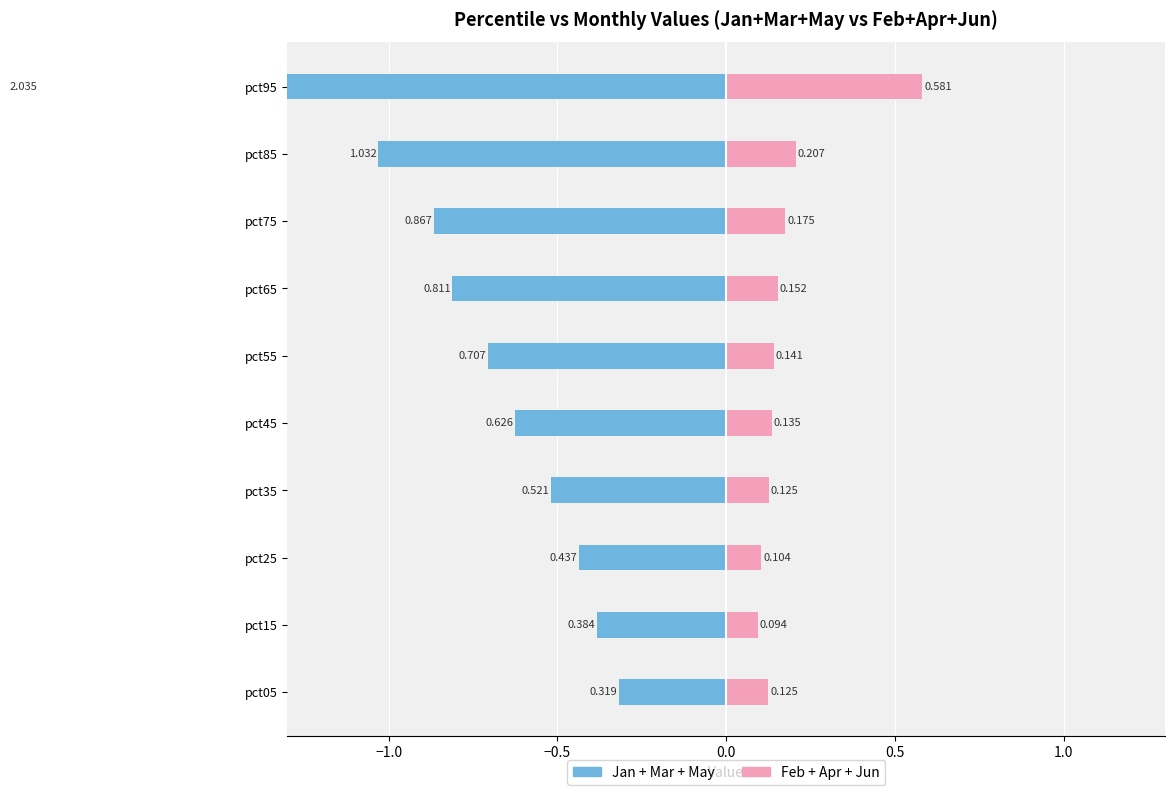

Is it true that Apr equals 0.0 at pct05?

True